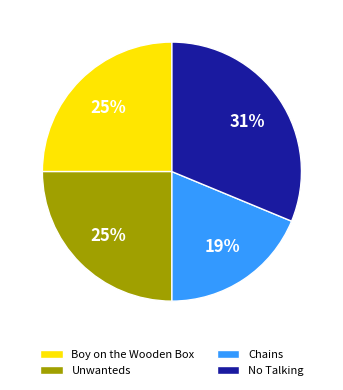

The Boy on the Wooden Box slice represents 11% of the pie. True or false?

False